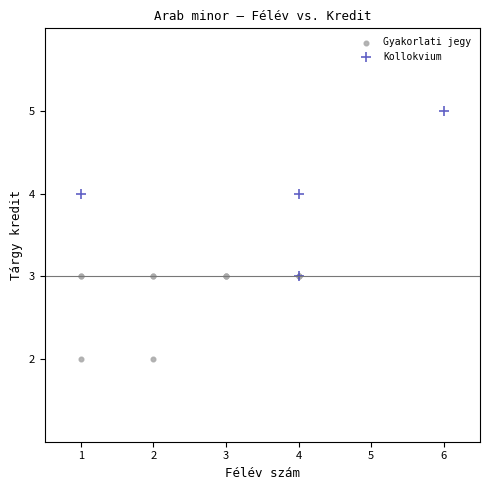

What are all the series names shown in the legend?

Gyakorlati jegy, Kollokvium